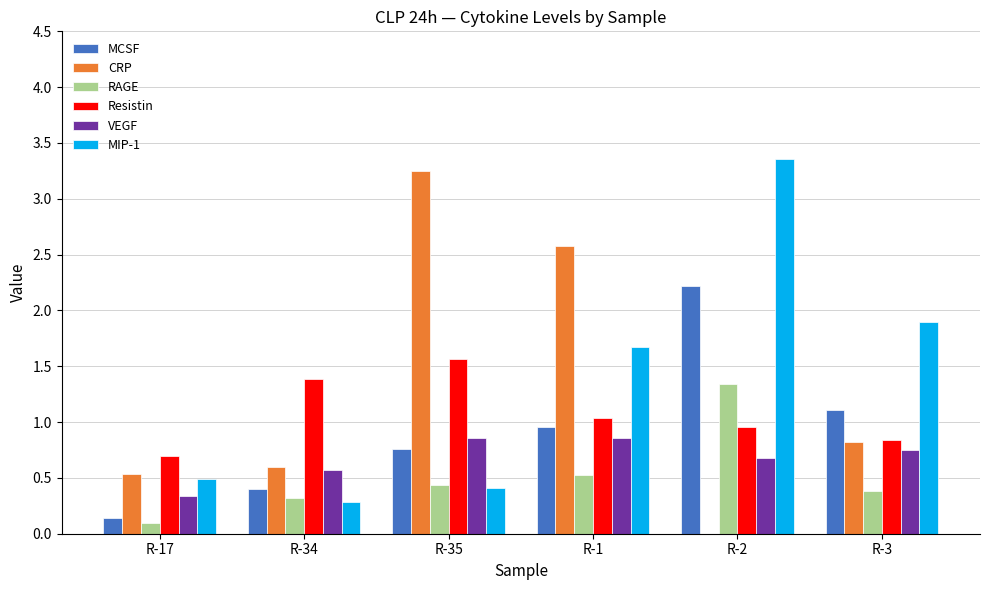

At which label is MCSF closest to 1?

R-1